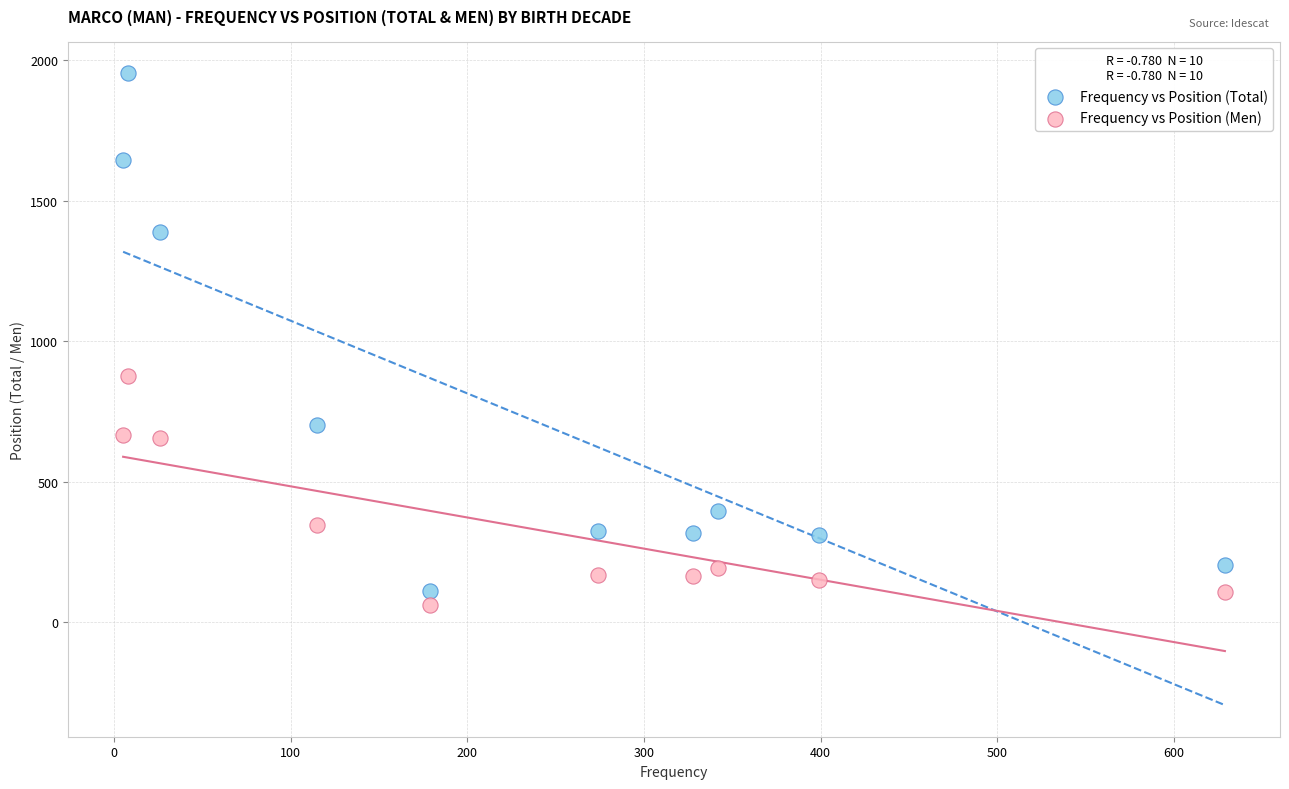

What are all the series names shown in the legend?

Frequency vs Position (Total), Frequency vs Position (Men)